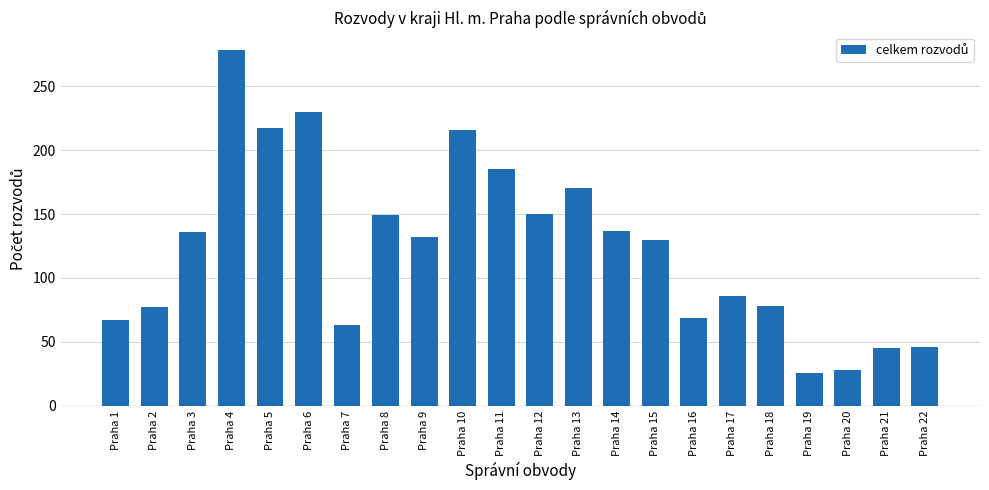

Is it true that the value at Praha 6 is 230?

True